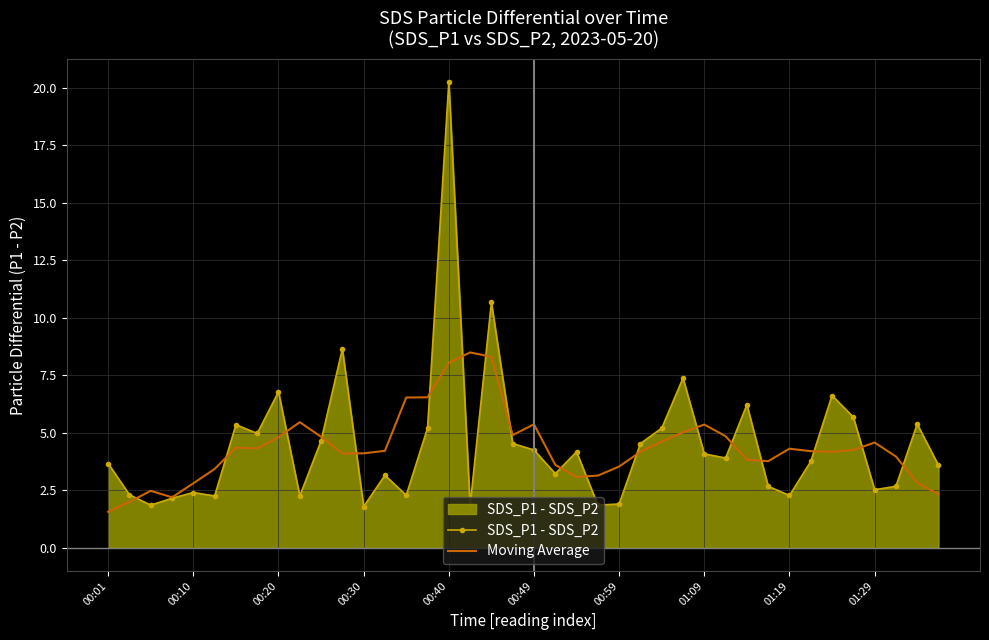

What is the minimum value for SDS_P1 - SDS_P2?

1.8